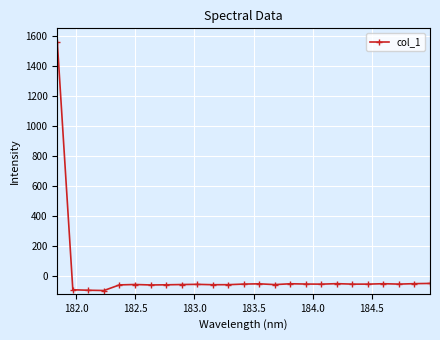

What is the difference between the maximum and minimum values?

1659.0